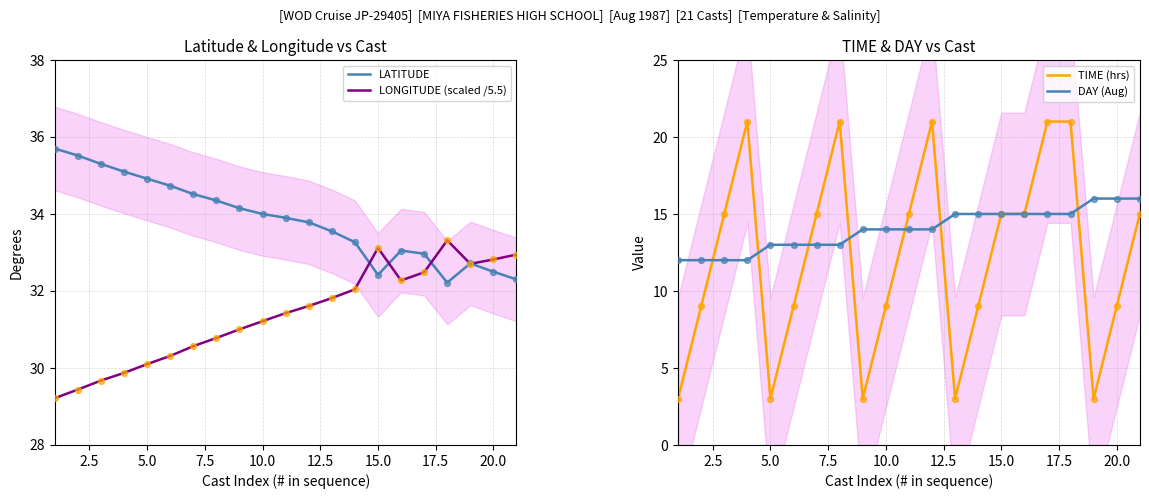

Which series has the widest spread of Y values?

TIME (hrs)